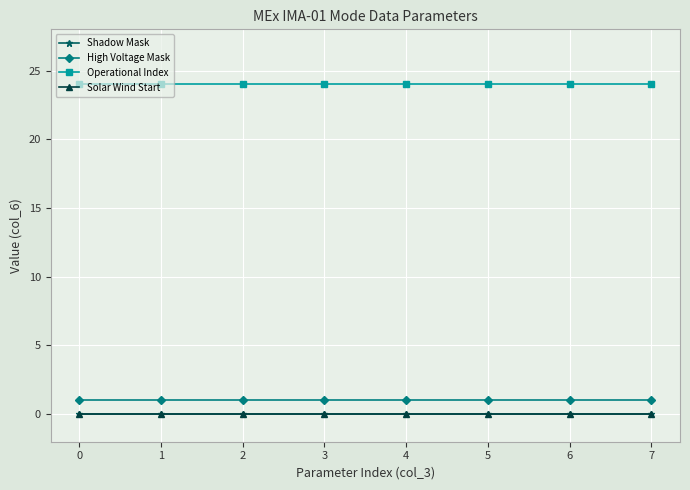

What are all the series names shown in the legend?

Shadow Mask, High Voltage Mask, Operational Index, Solar Wind Start